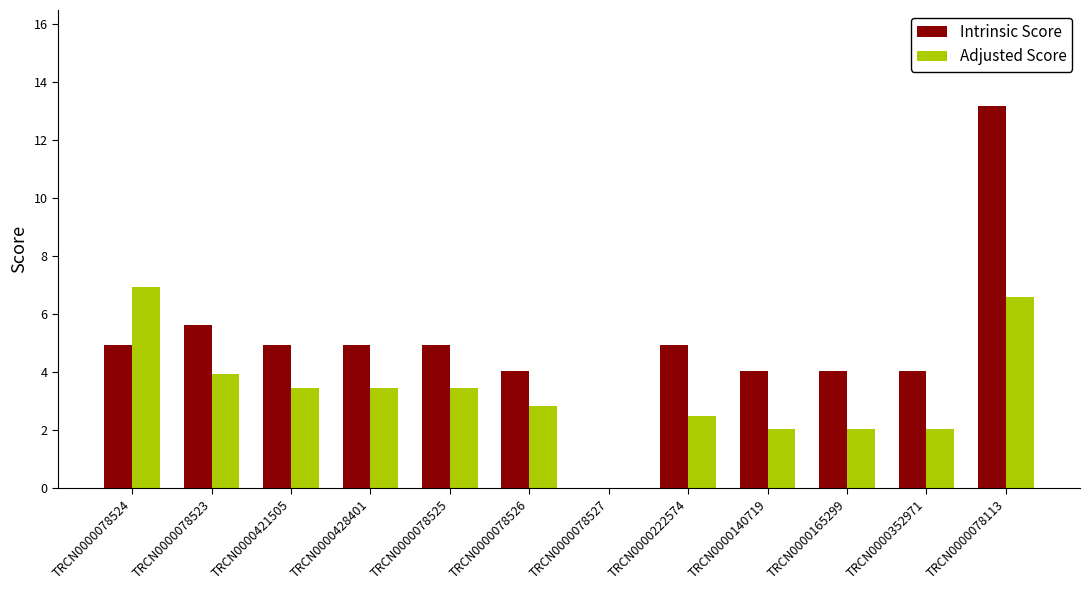

Are the bars grouped side by side (vs. stacked)?

Yes